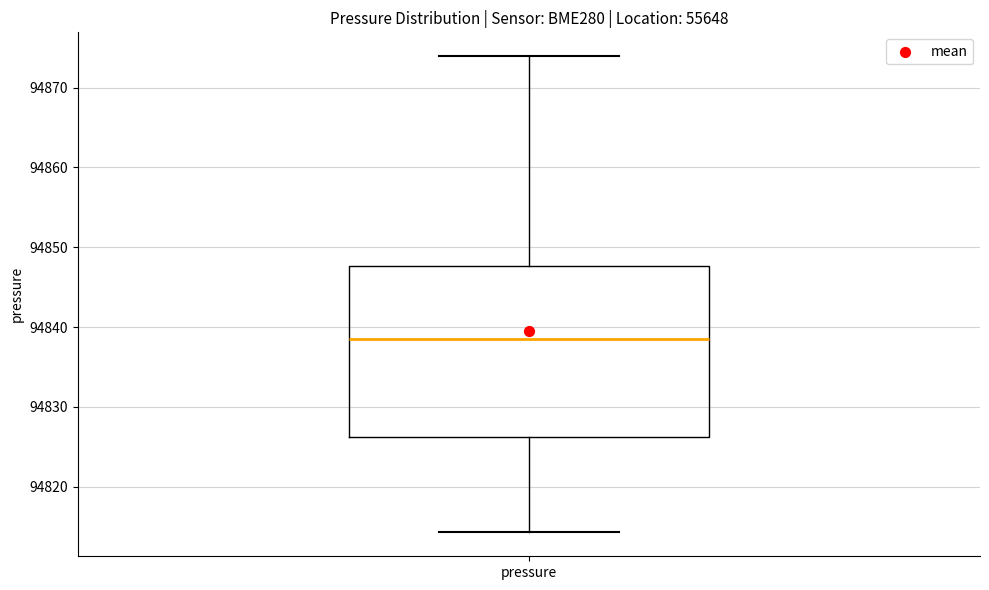

Where does the median line of the box for pressure sit on the y-axis? The values are not printed on the chart, so give them approximately, as read against the axis.

94839